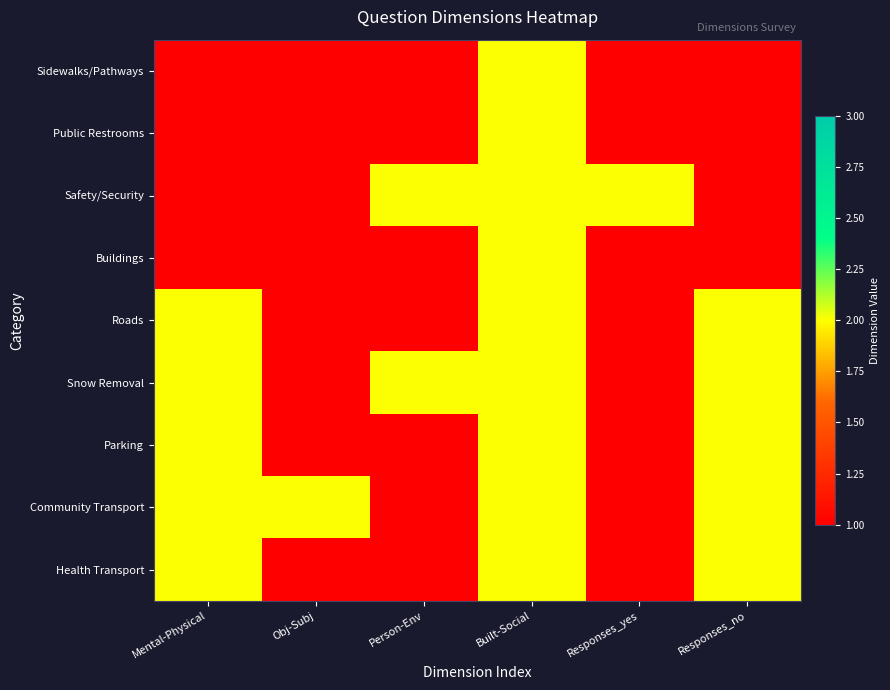

What is the smallest value displayed?

1